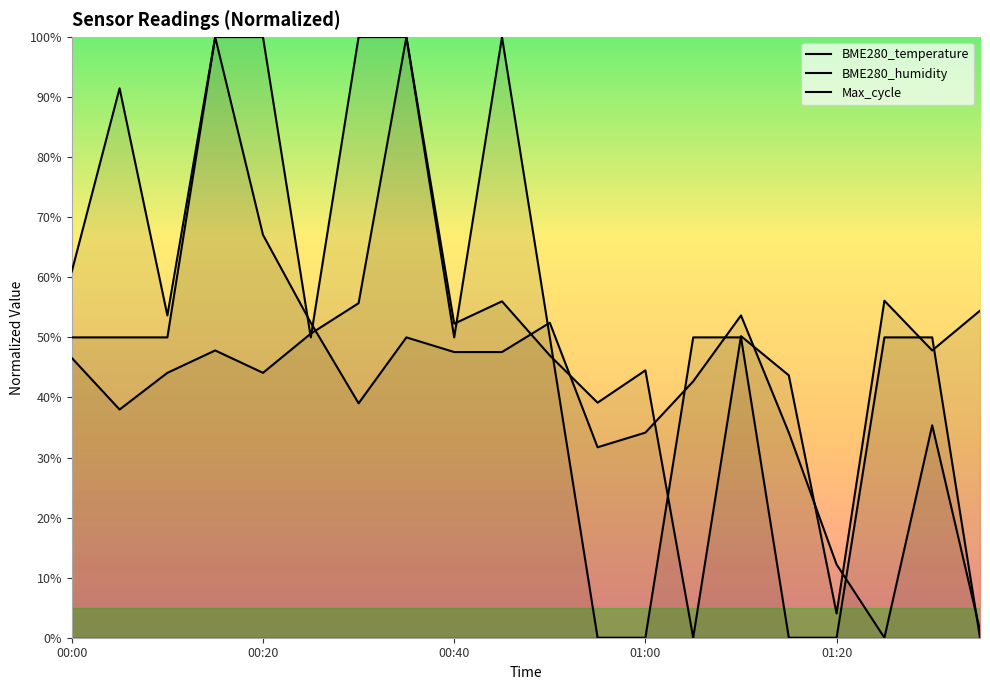

What is the sum of all Max_cycle values?

922.2